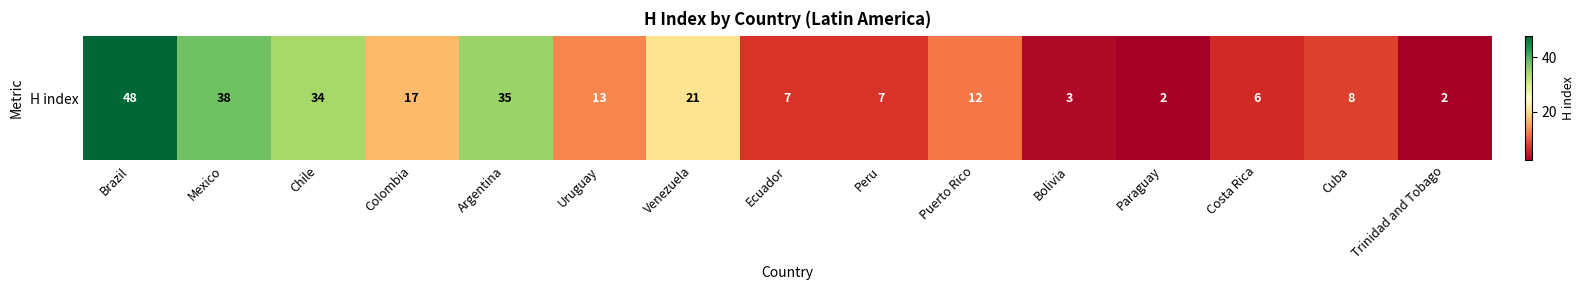

What is the sum of all values?

253